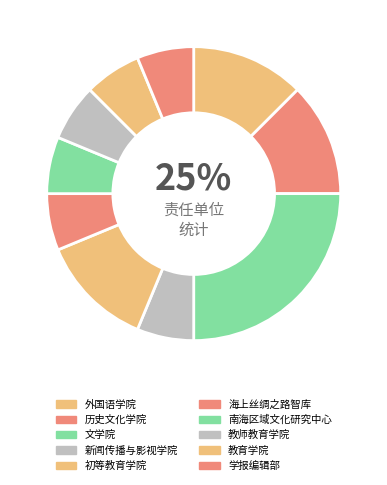

To the nearest percent, what is the average slice percentage?

10%